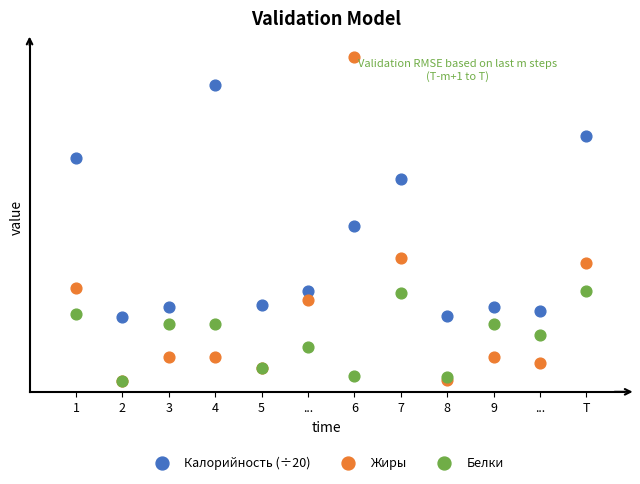

What are all the series names shown in the legend?

Калорийность (÷20), Жиры, Белки